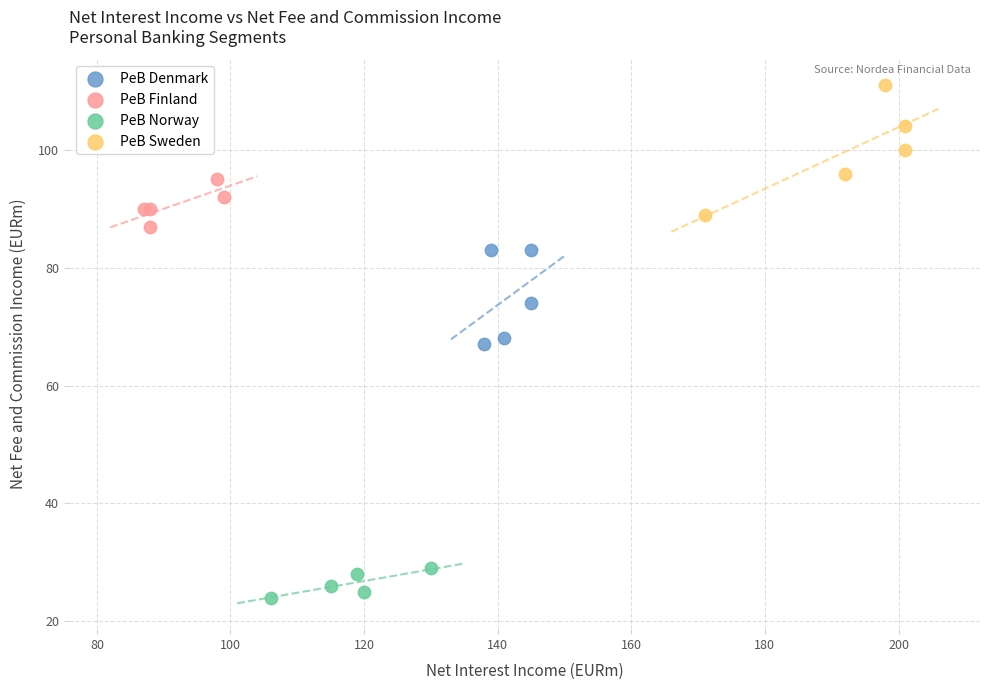

Which series contains the highest Y value?

PeB Sweden